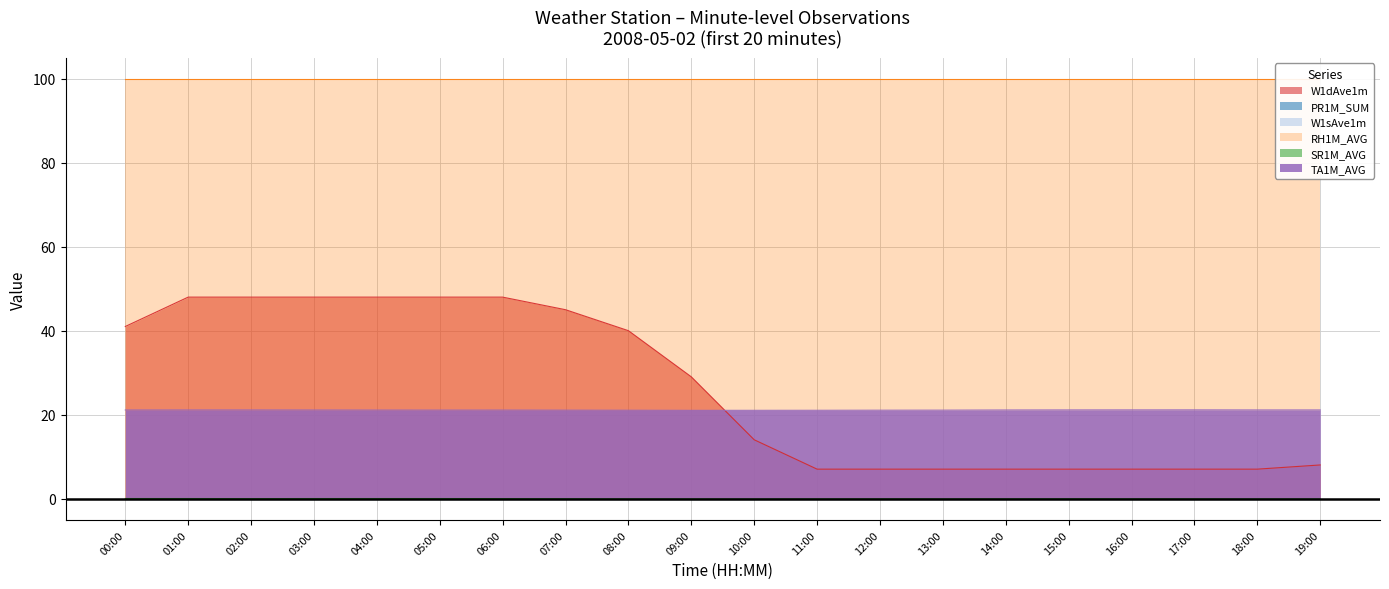

What is the minimum value for TA1M_AVG?

21.0